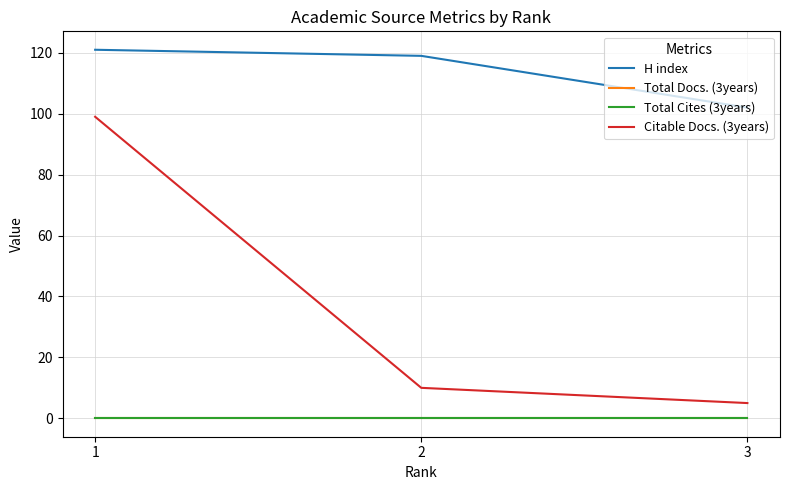

Is the value of Total Docs. (3years) at 1 greater than the value of Total Cites (3years) at 3?

No